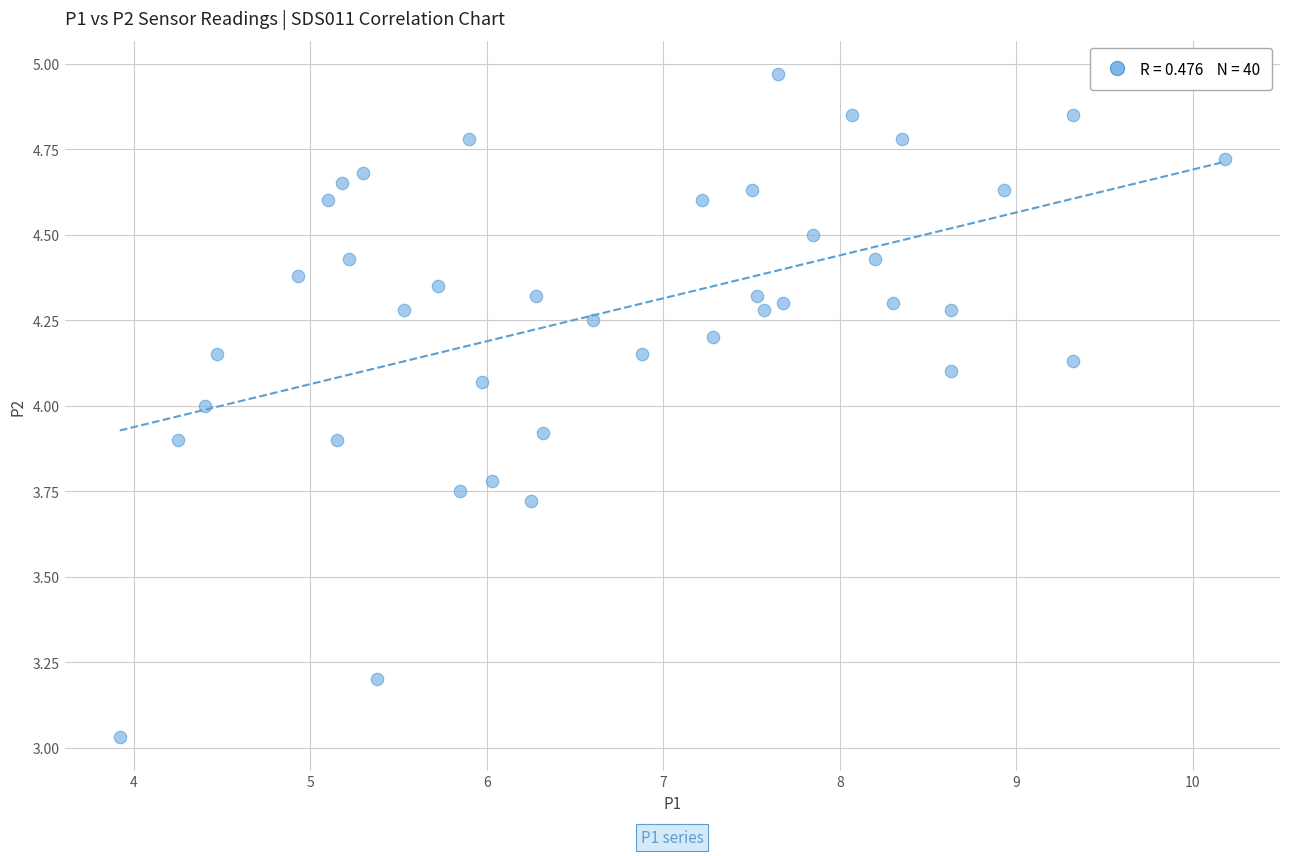

What is the range of Y values (max minus min)?

1.9